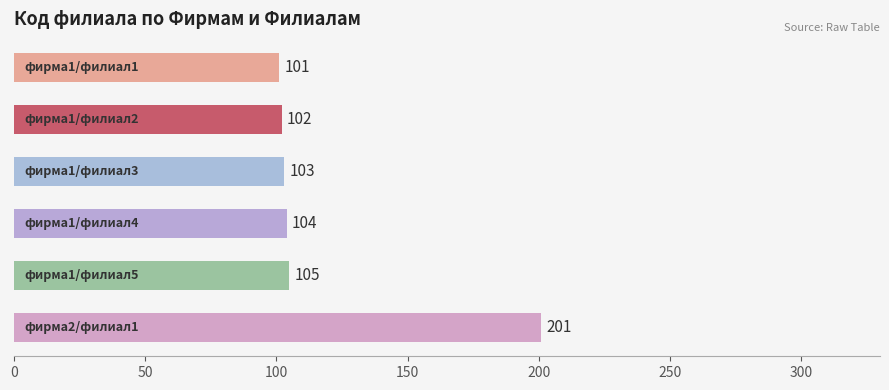

What is the maximum value shown in the chart?

201